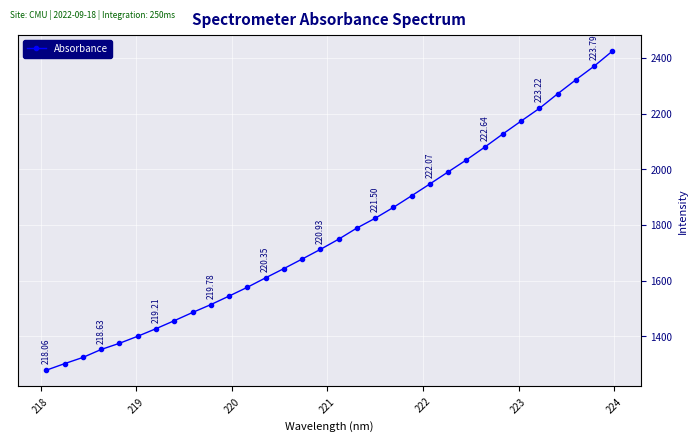

What is the sum of all values?

56759.8